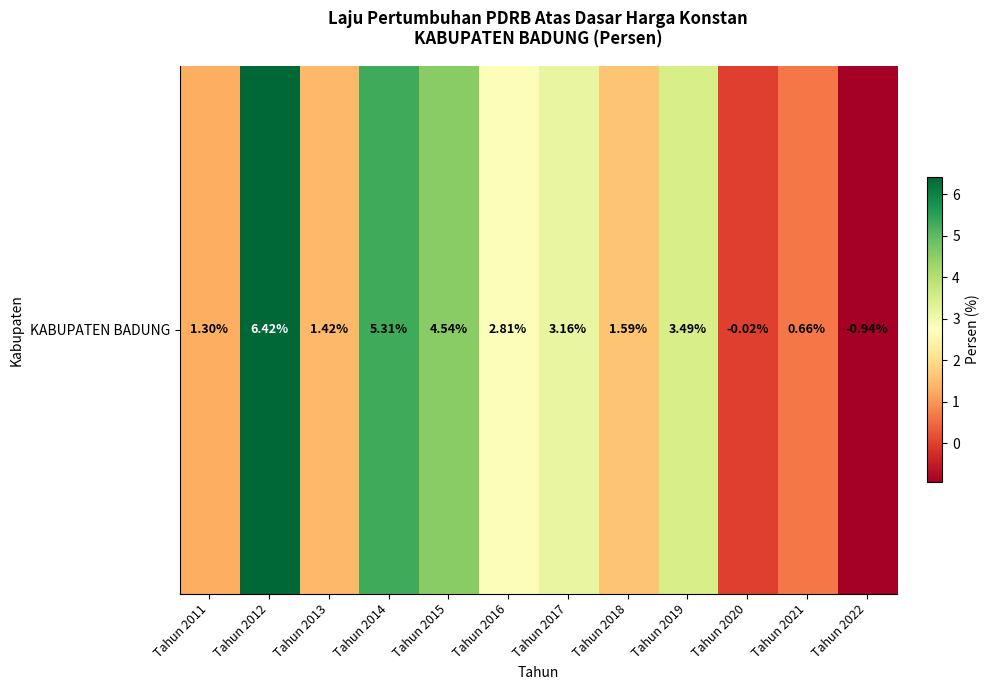

How many values exceed 2?

6